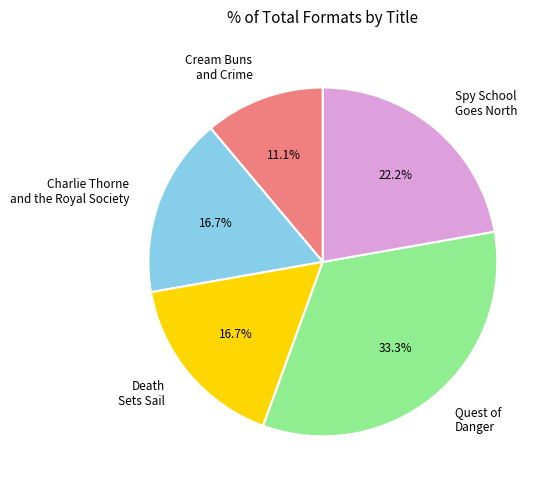

Which slice is the smallest?

Cream Buns and Crime